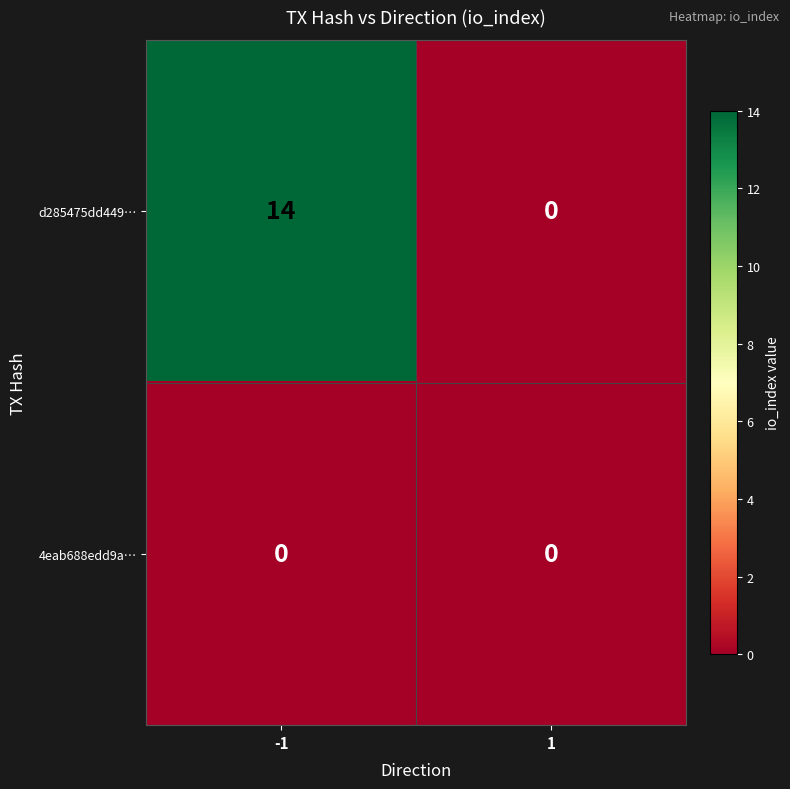

Which series has the largest range (max minus min)?

d285475dd449…